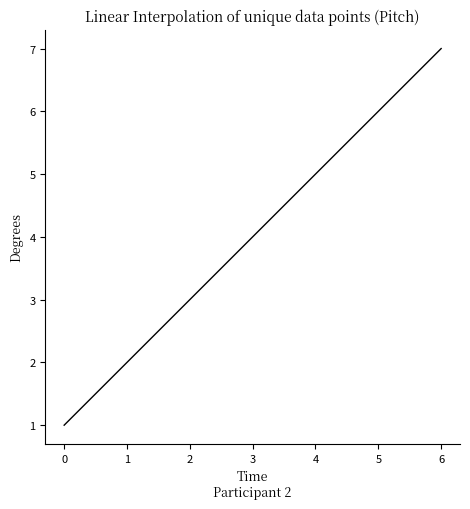

Reading left to right, transcribe all the data shown in this chart.

1	2	3	4	5	6	7